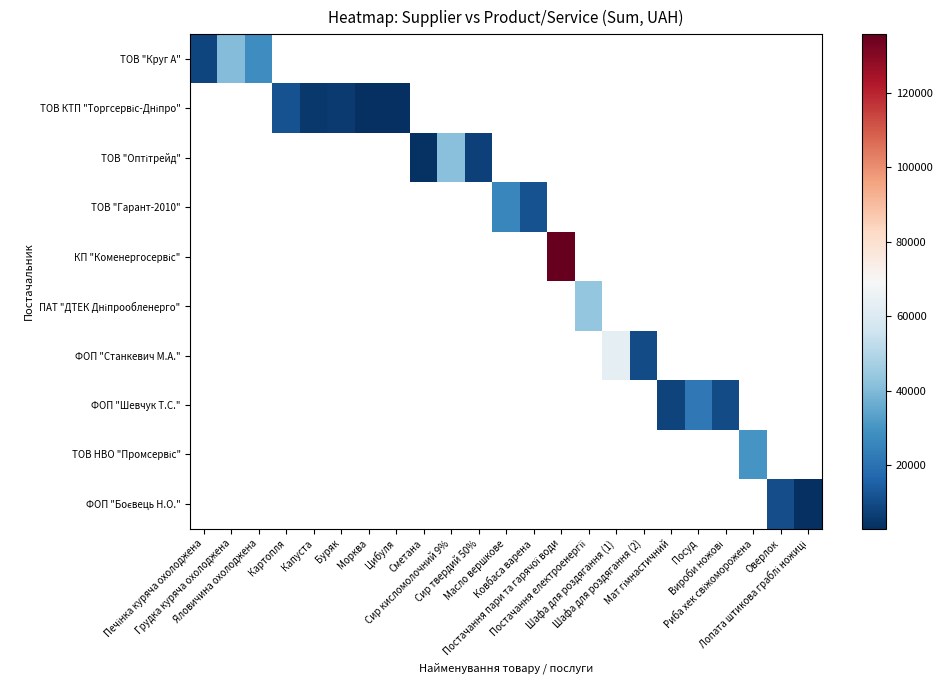

What is the maximum value shown in the chart?

135791.2